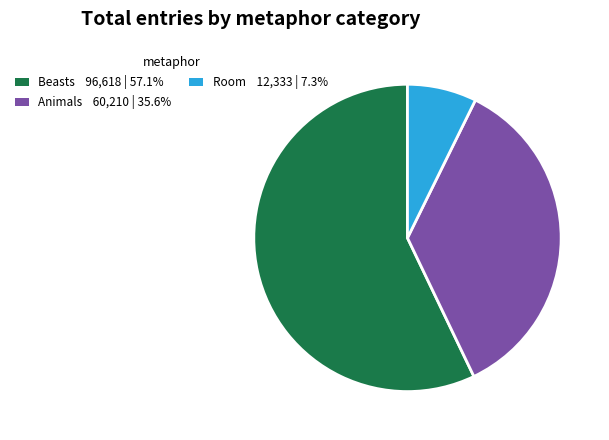

Is there a majority slice in this chart?

Yes